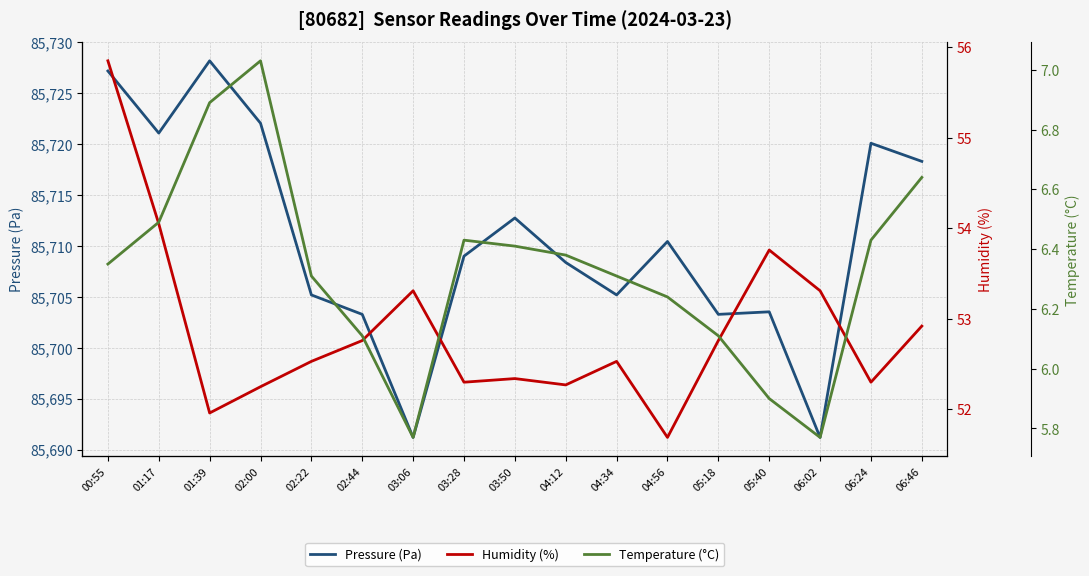

True or false: Pressure (Pa) and Temperature (°C) cross at least once.

False